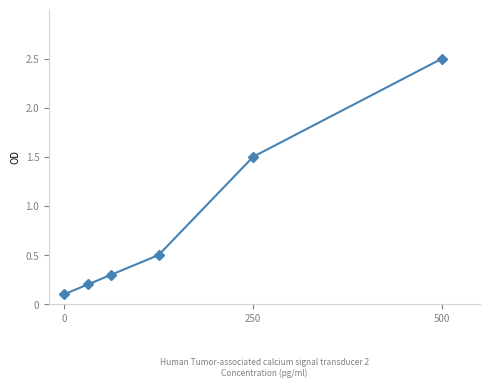

What is the difference between the maximum and minimum values?

2.4